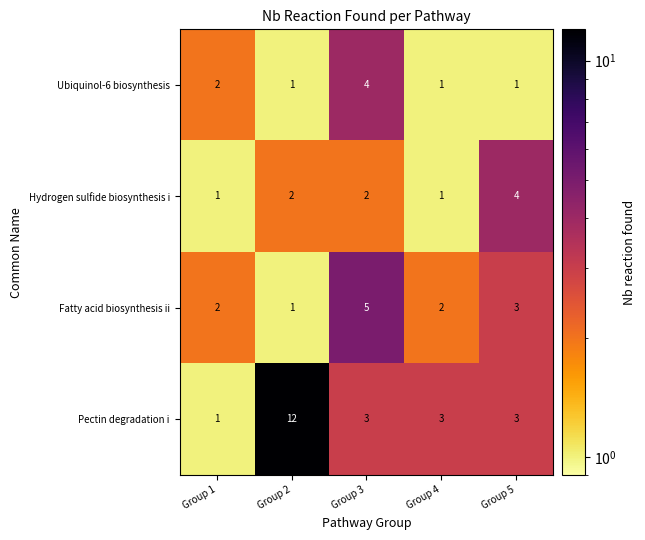

What is the sum of all Fatty acid biosynthesis ii values?

13